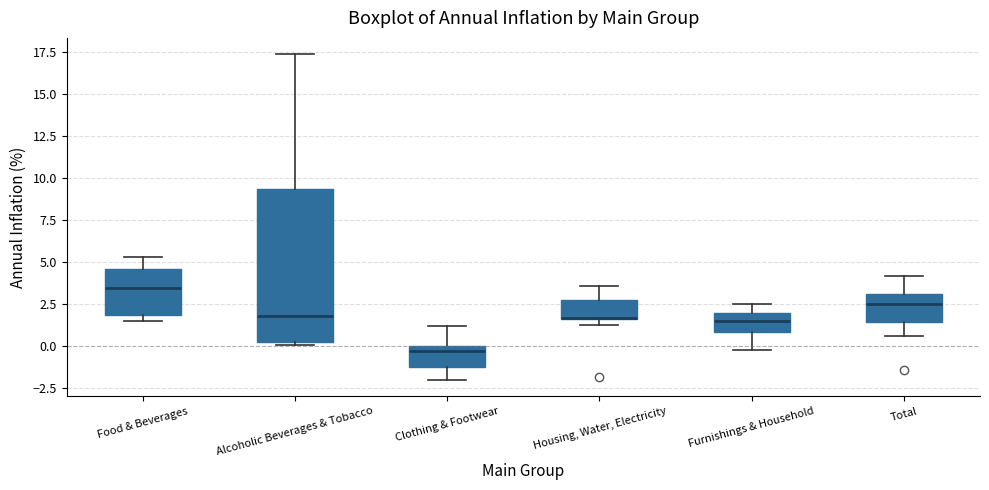

Reading left to right, read every box against the y-axis: the position of its median line, the range the box covers, and the ends of its whiskers. The values are not printed on the chart, so give them approximately, as read against the axis.

Food & Beverages: median 3.5, box 2.0 to 4.5, whiskers 1.5 to 5.5
Alcoholic Beverages & Tobacco: median 2.0, box 0.5 to 9.5, whiskers 0.0 to 17.5
Clothing & Footwear: median -0.5, box -1.0 to 0.0, whiskers -2.0 to 1.0
Housing, Water, Electricity: median 1.5, box 1.5 to 3.0, whiskers 1.5 (just below the box's lower edge) to 3.5
Furnishings & Household: median 1.5, box 1.0 to 2.0, whiskers 0.0 to 2.5
Total: median 2.5, box 1.5 to 3.0, whiskers 0.5 to 4.0